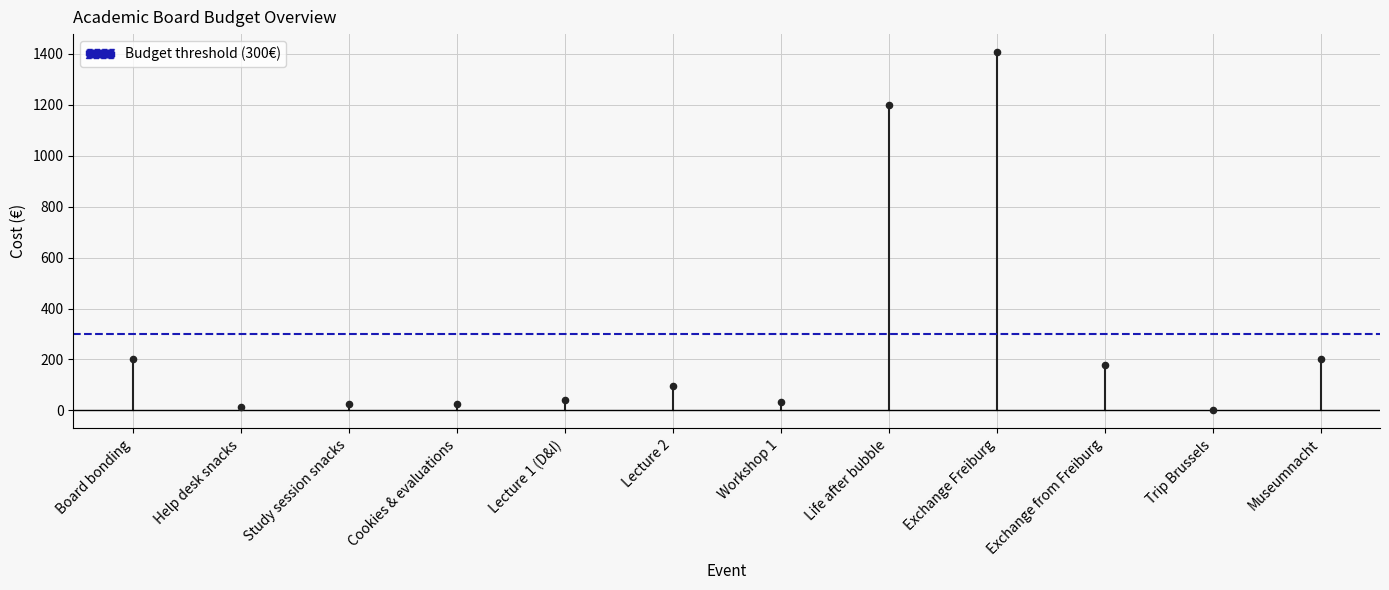

What is the range of Y values (max minus min)?

1406.0